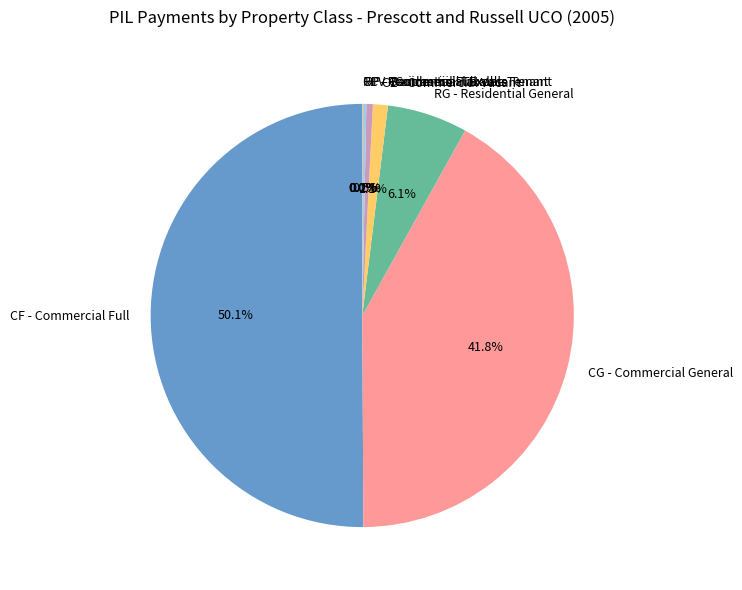

Combined, do RG - Residential General and CF - Commercial Full account for over 50%?

Yes